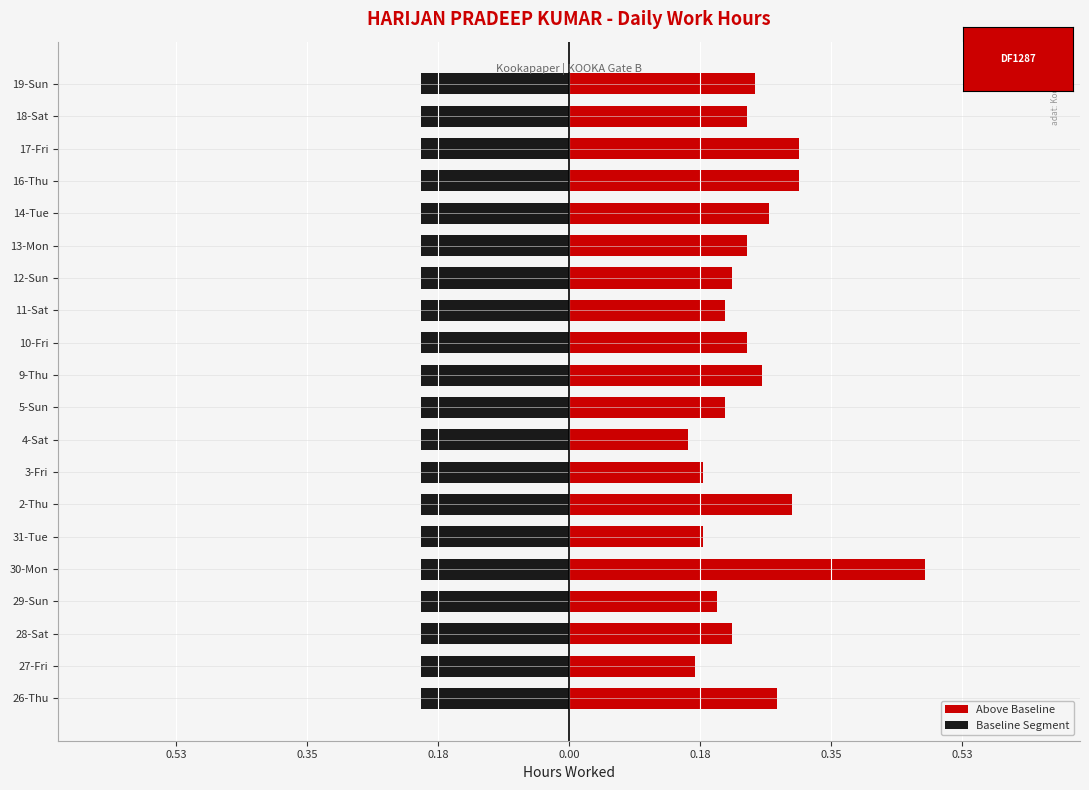

At how many categories does at least one series exceed 0?

20